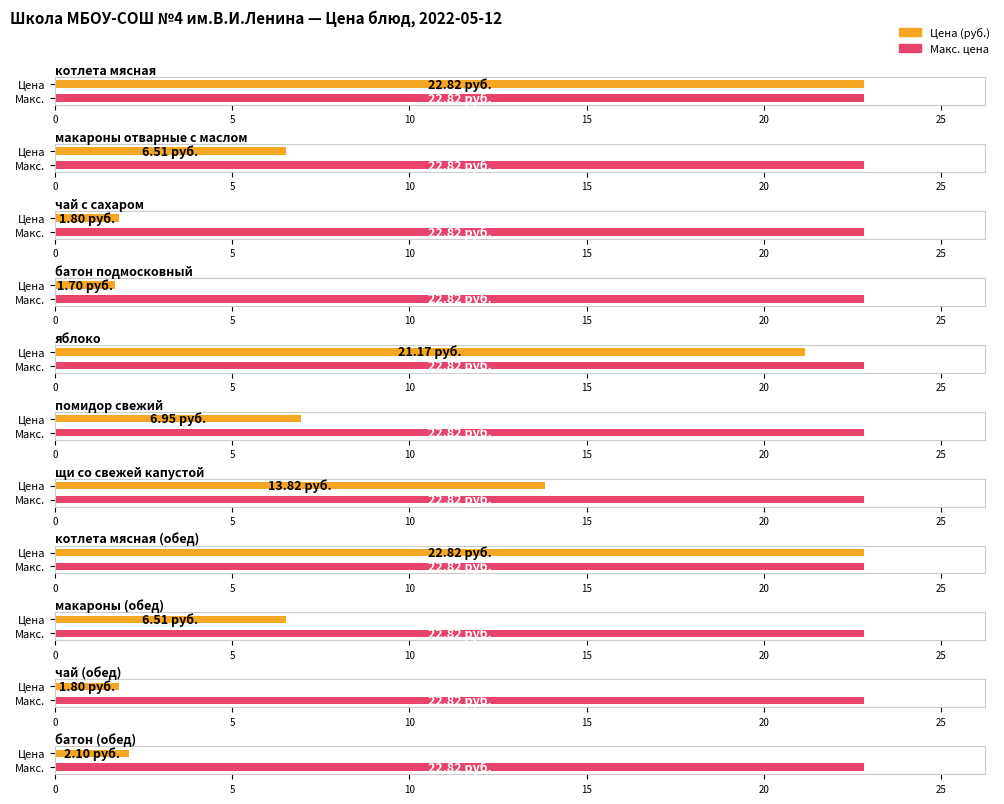

Reading right to left, extract all data points from this chart.

батон (обед)=2.1	чай (обед)=1.8	макароны (обед)=6.5	котлета мясная (обед)=22.8	щи со свежей капустой=13.8	помидор свежий=7.0	яблоко=21.2	батон подмосковный=1.7	чай с сахаром=1.8	макароны отварные с маслом=6.5	котлета мясная=22.8